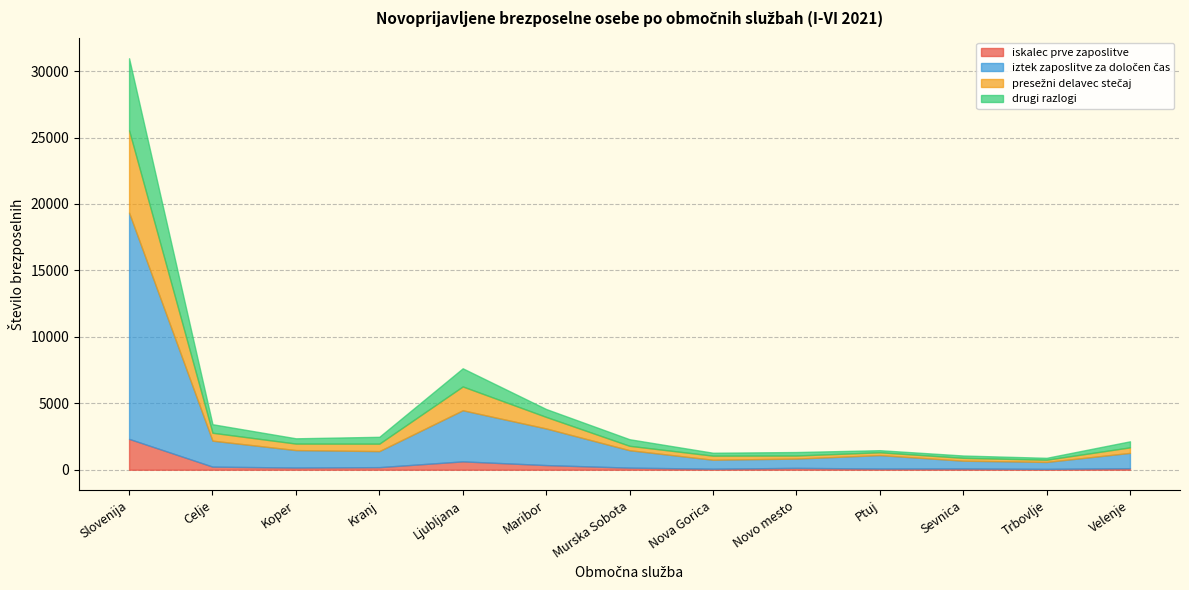

Which has a higher value, Koper or Ljubljana?

Ljubljana